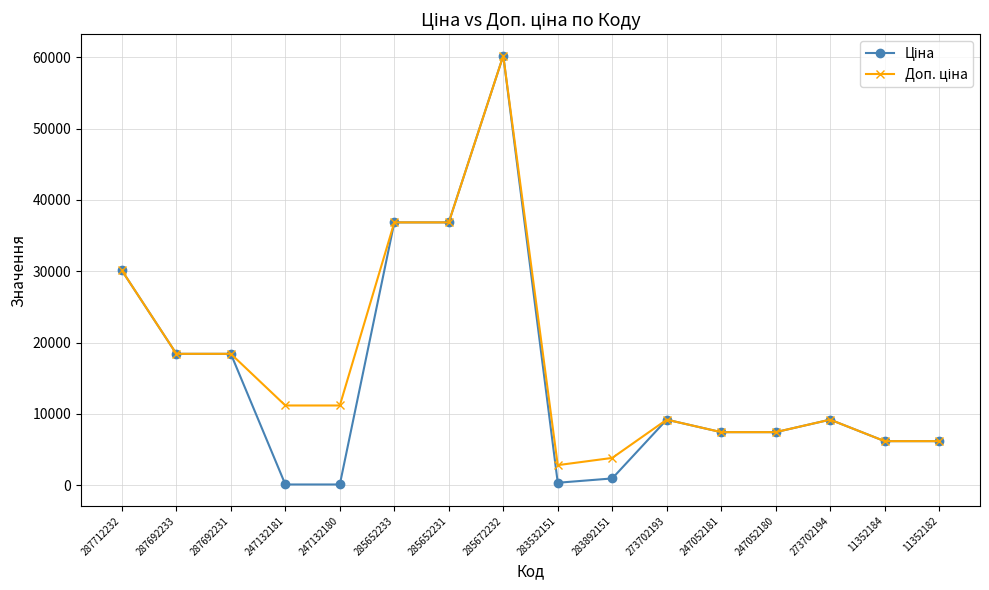

How many data points does each series have?

16